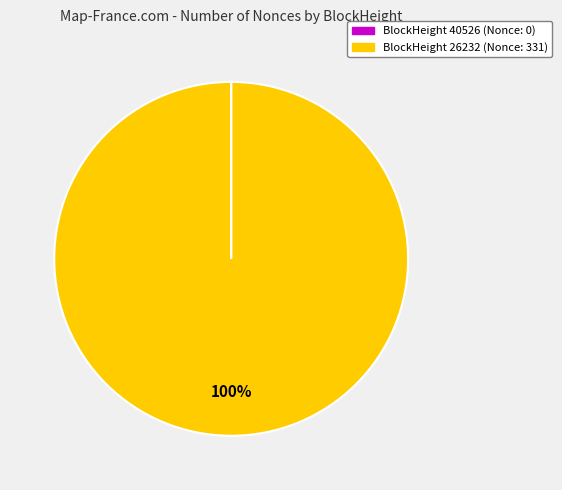

To the nearest percent, what is the average slice percentage?

50%